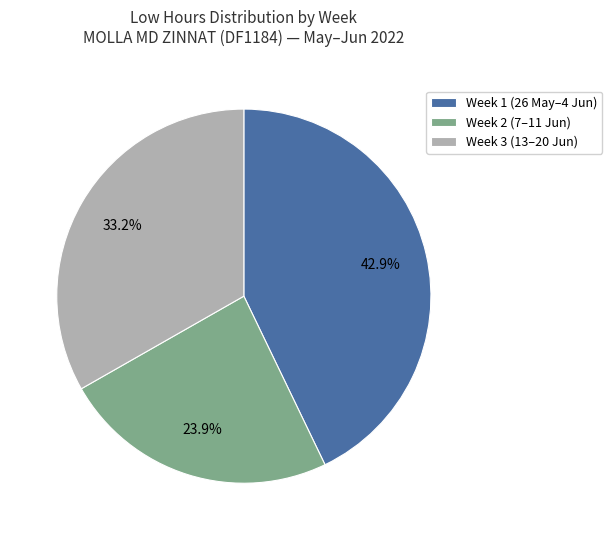

Rank the categories by value from highest to lowest.

Week 1 (26 May–4 Jun), Week 3 (13–20 Jun), Week 2 (7–11 Jun)